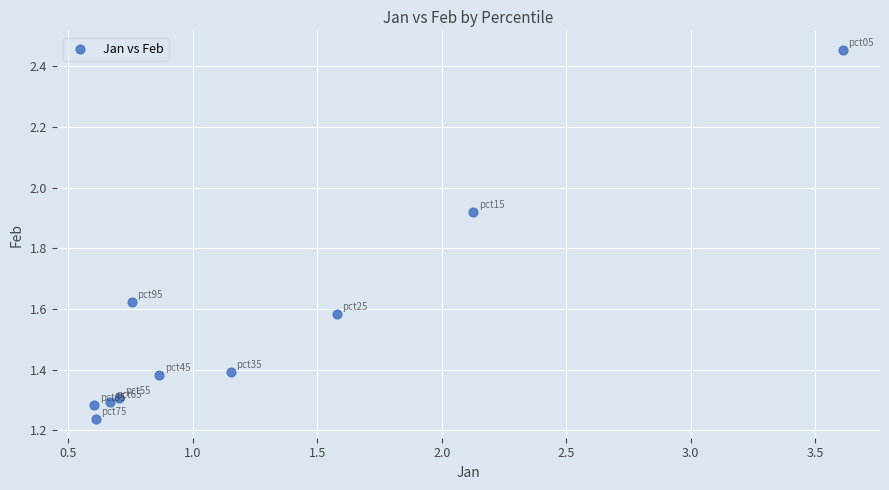

What is the range of X values (max minus min)?

3.0